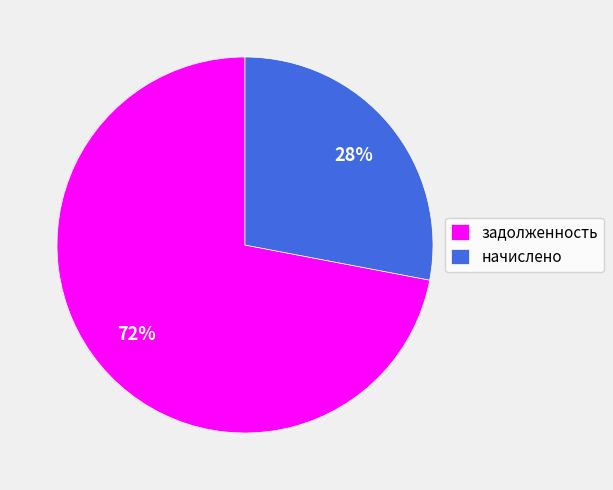

What is the ratio of the value at начислено to the value at задолженность?

0.4